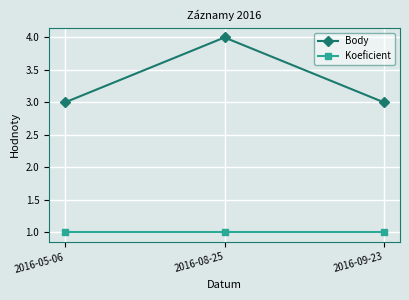

Which series has the largest total across all categories?

Body